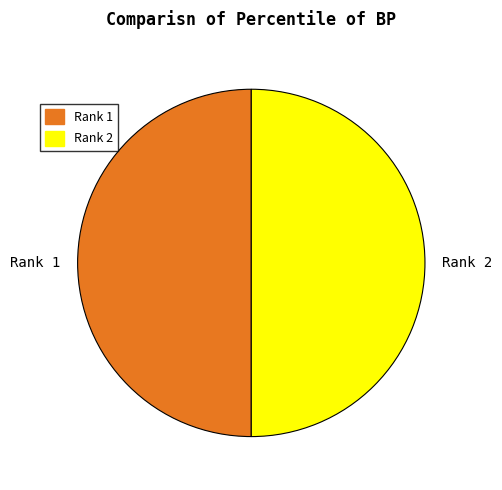

Is it true that Rank 1 is 50% of the pie?

True